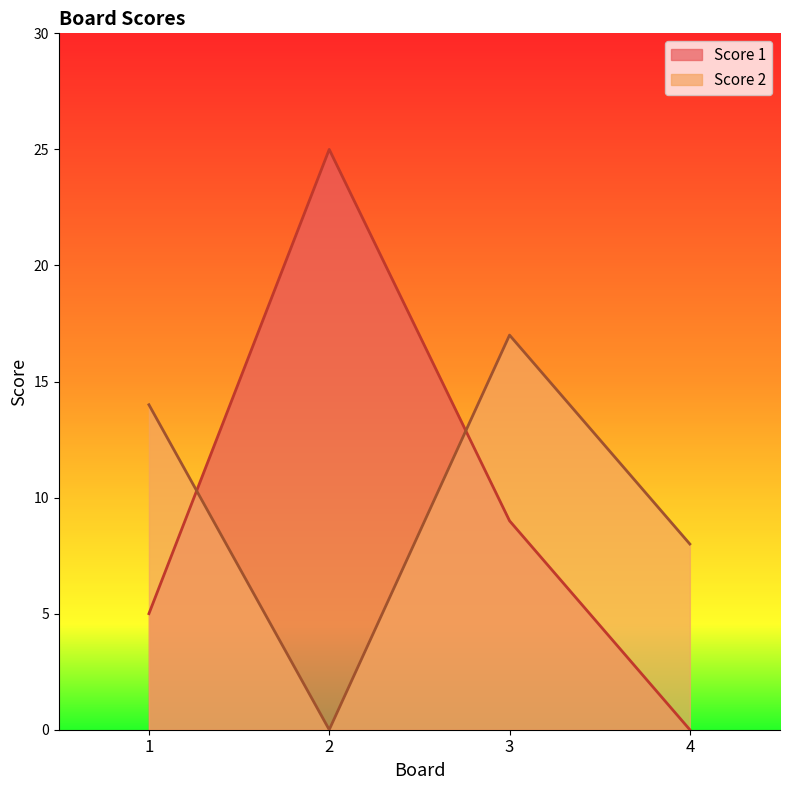

At which category does the chart reach its minimum across all series?

4